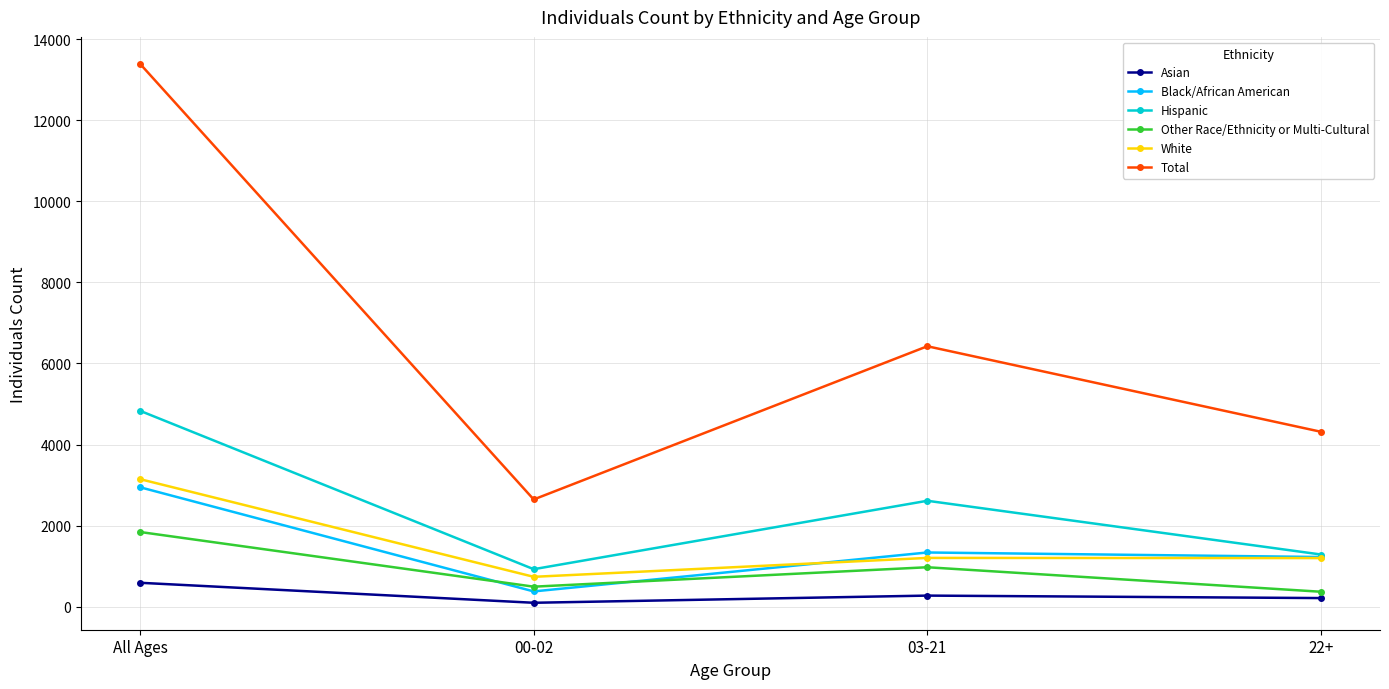

What is the value of the Other Race/Ethnicity or Multi-Cultural point at the 3rd from the left?

976